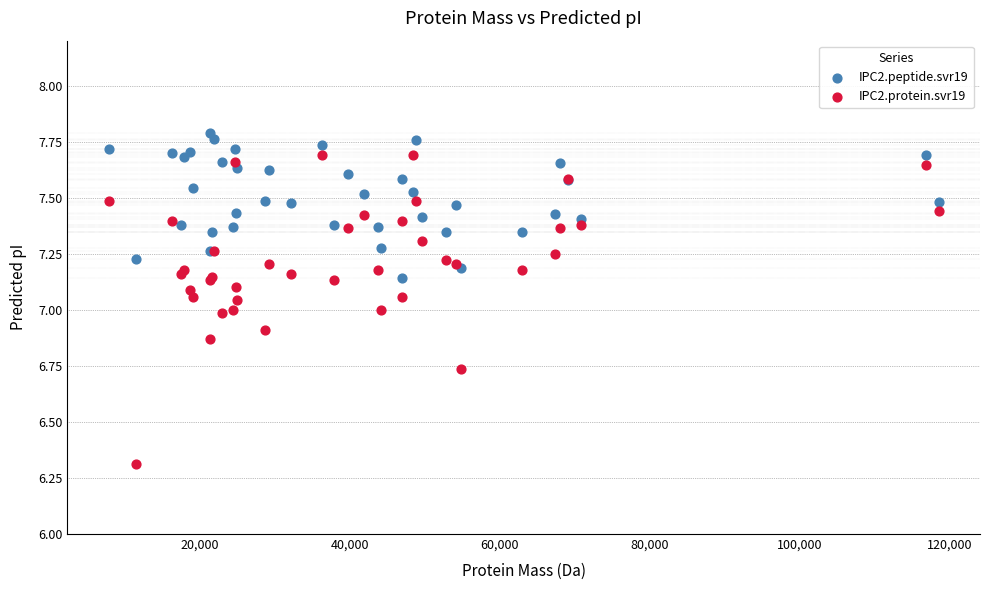

Which series reaches the minimum Y coordinate?

IPC2.protein.svr19